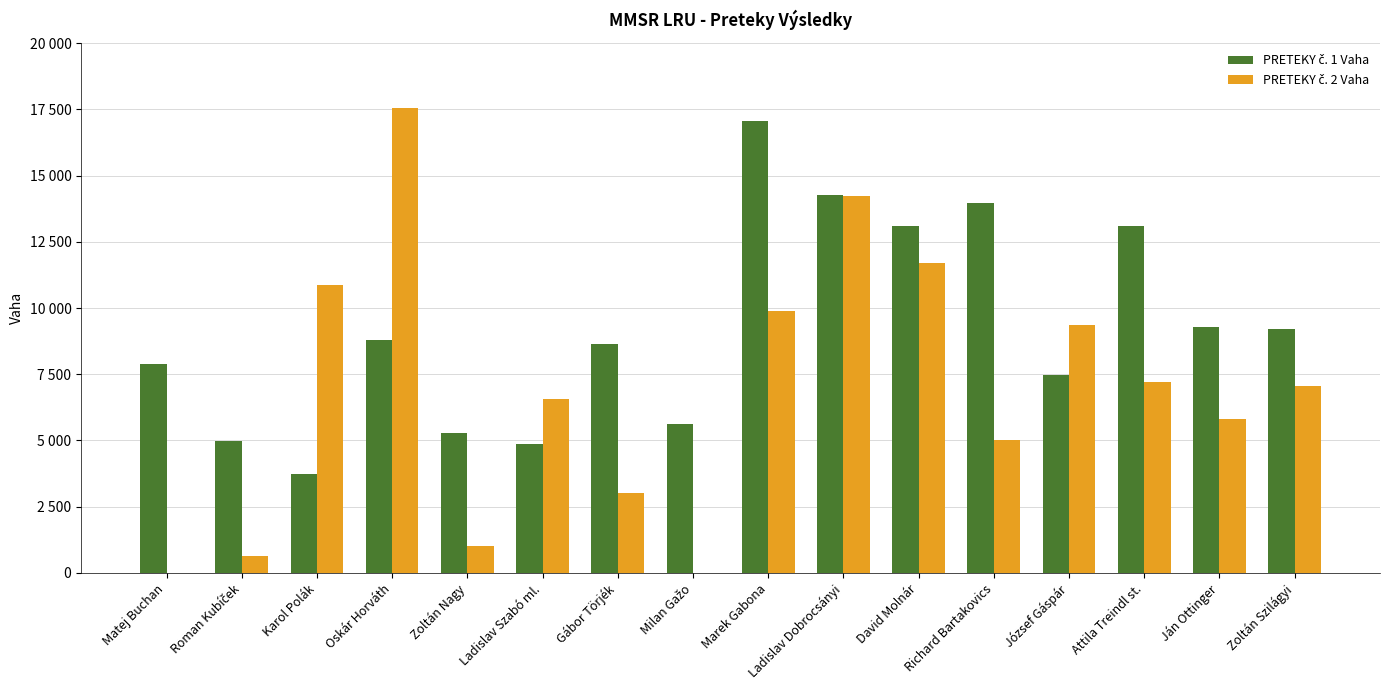

The value of PRETEKY č. 1 Vaha at David Molnár is 13100. True or false?

True